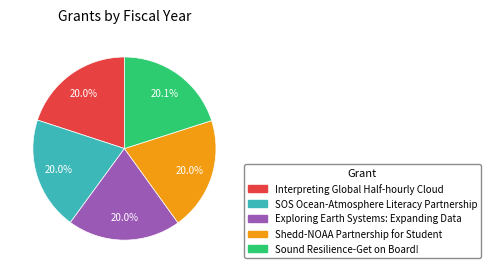

Approximately how many times larger is the value at Exploring Earth Systems: Expanding Data compared to Interpreting Global Half-hourly Cloud?

1.0